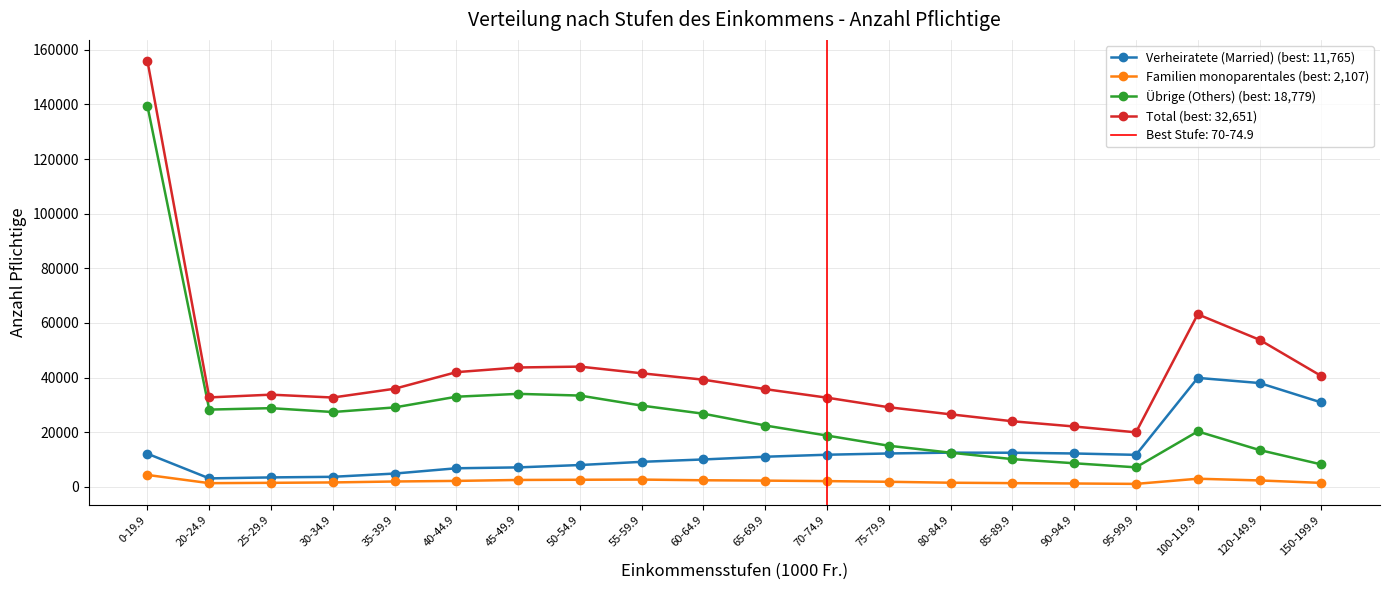

Reading left to right, extract all data points from this chart.

Verheiratete (Married): 12135	3106	3461	3683	4869	6810	7128	7994	9165	10038	11031	11765	12229	12530	12492	12223	11722	39898	38011	30904
Familien monoparentales: 4365	1357	1480	1623	1968	2185	2529	2603	2667	2416	2285	2107	1863	1515	1368	1237	1090	2981	2350	1460
Übrige (Others): 139395	28287	28814	27400	29083	33002	34049	33427	29749	26774	22461	18779	15050	12510	10161	8643	7149	20297	13484	8219
Total: 155895	32750	33755	32706	35920	41997	43706	44024	41581	39228	35777	32651	29142	26555	24021	22103	19961	63176	53845	40583